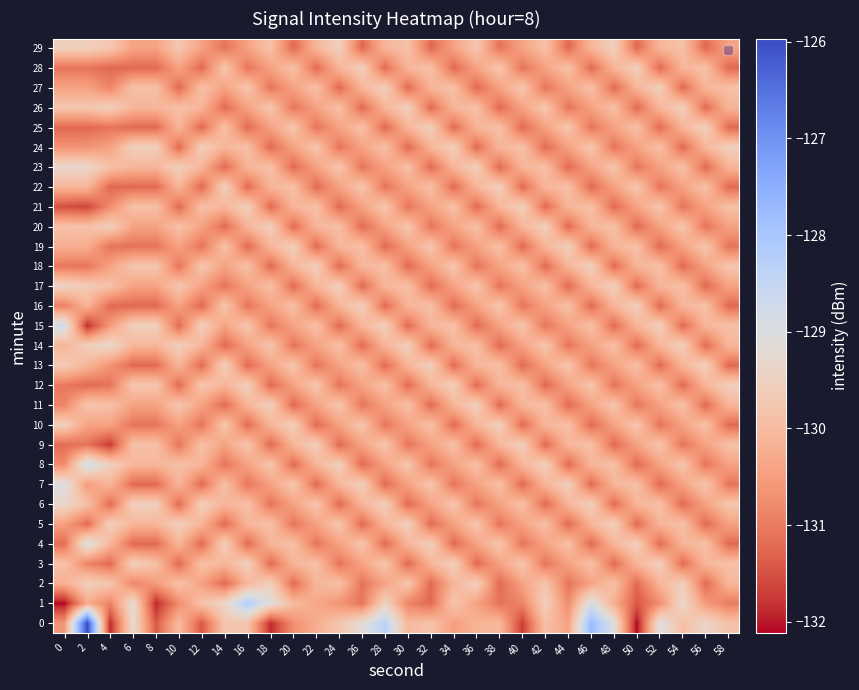

Rank the series by their maximum value, from highest to lowest.

0, 1, 8, 15, 4, 7, 14, 23, 6, 17, 2, 3, 5, 9, 10, 11, 12, 13, 16, 18, 19, 20, 21, 22, 24, 25, 26, 27, 28, 29